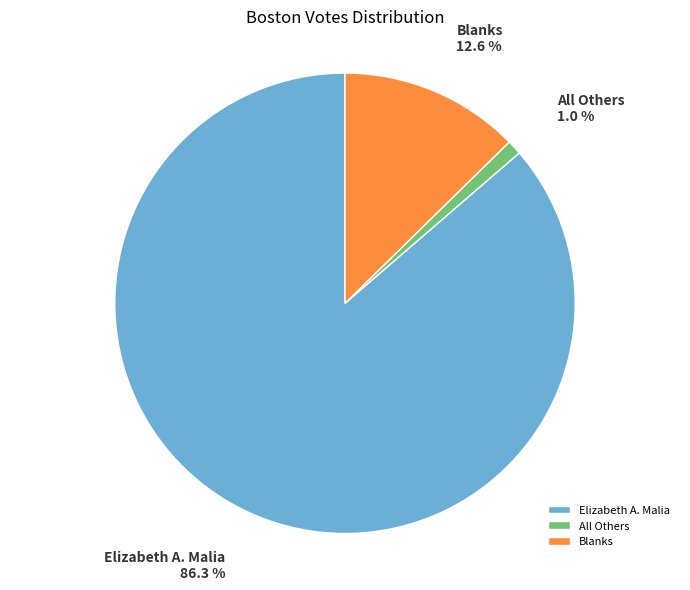

How many slices are in this pie chart?

3